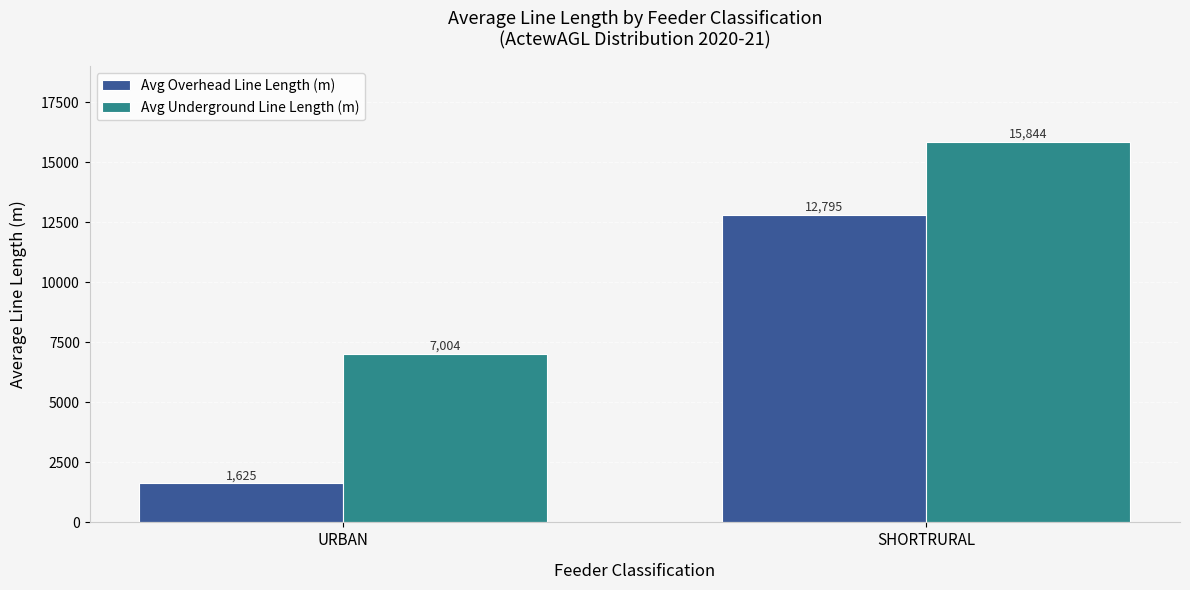

True or false: Avg Overhead Line Length (m) has a value of 12795.2 at SHORTRURAL.

True